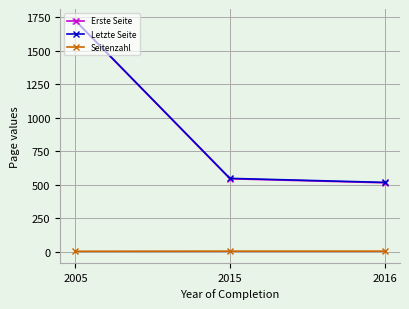

How many categories are shown in the chart?

3